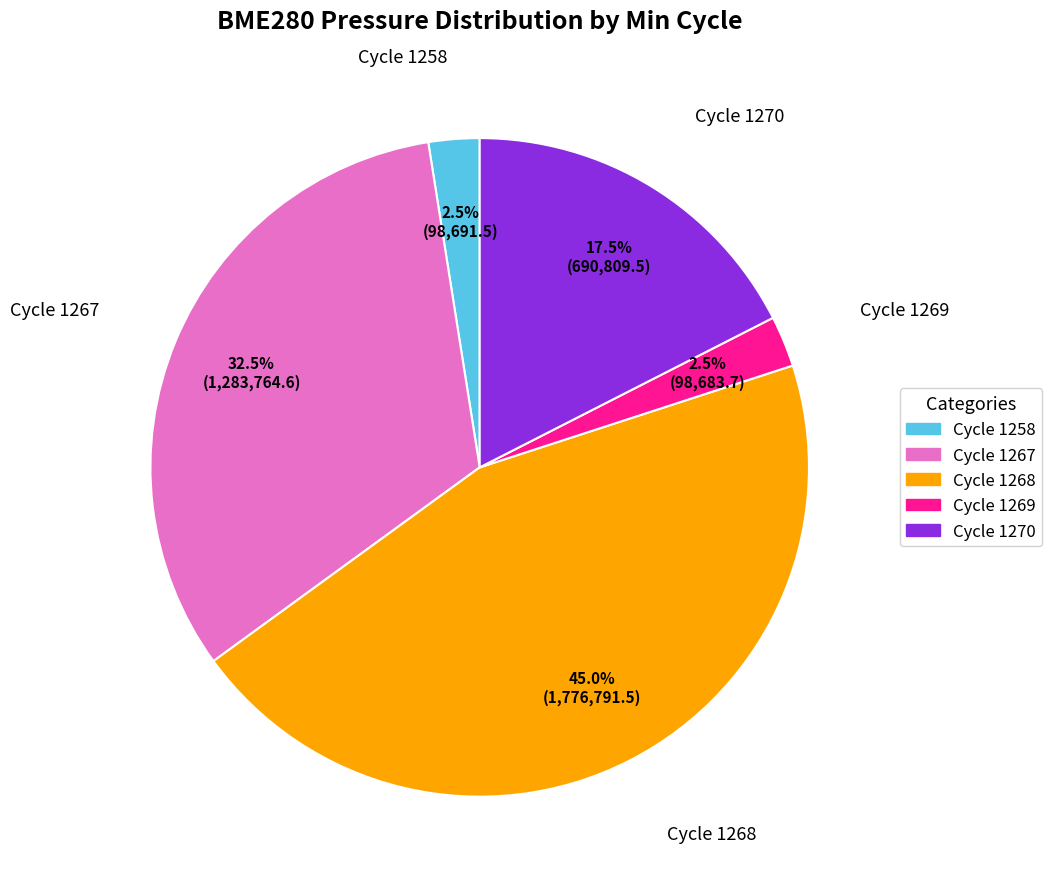

Does any single category account for the majority?

No